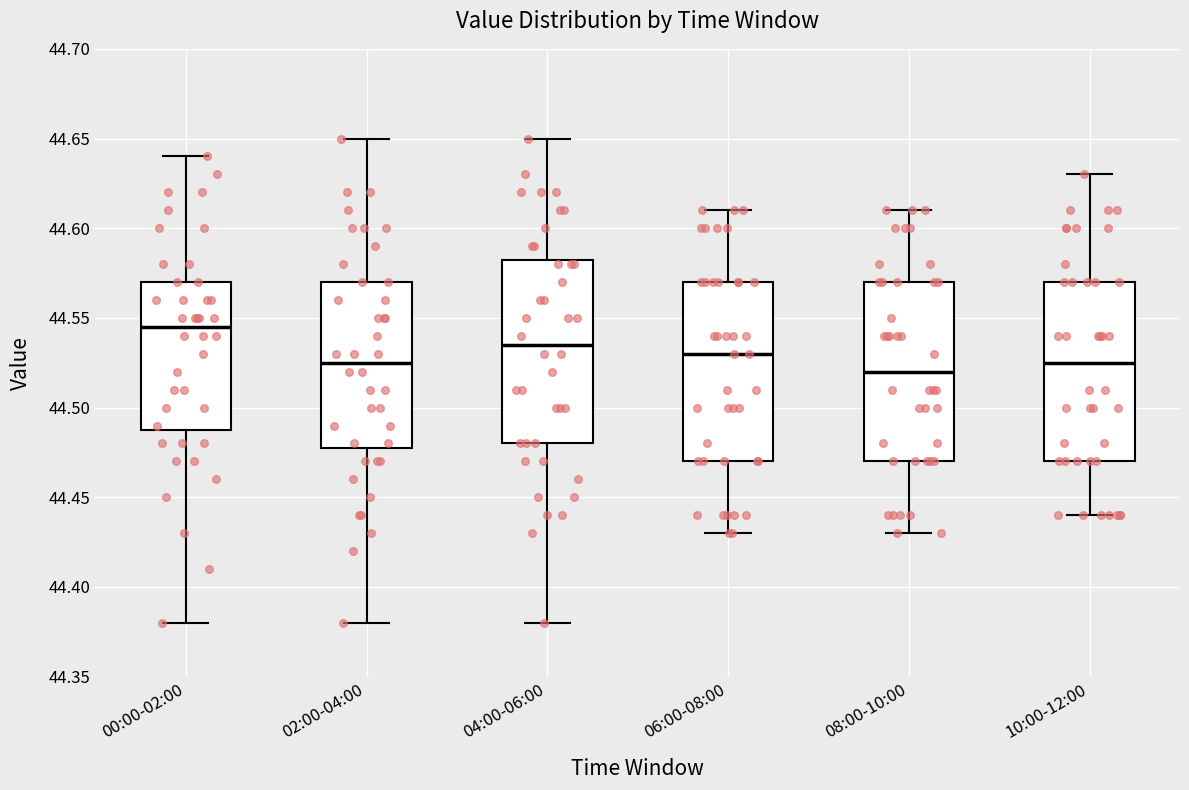

Reading left to right, transcribe this box plot: for each box, give where its median line is, the range the box spans, and where its two whiskers end, as read against the y-axis. The values are not printed on the chart, so give them approximately, as read against the axis.

00:00-02:00: median 44.545, box 44.490 to 44.570, whiskers 44.380 to 44.640
02:00-04:00: median 44.525, box 44.480 to 44.570, whiskers 44.380 to 44.650
04:00-06:00: median 44.535, box 44.480 to 44.585, whiskers 44.380 to 44.650
06:00-08:00: median 44.530, box 44.470 to 44.570, whiskers 44.430 to 44.610
08:00-10:00: median 44.520, box 44.470 to 44.570, whiskers 44.430 to 44.610
10:00-12:00: median 44.525, box 44.470 to 44.570, whiskers 44.440 to 44.630